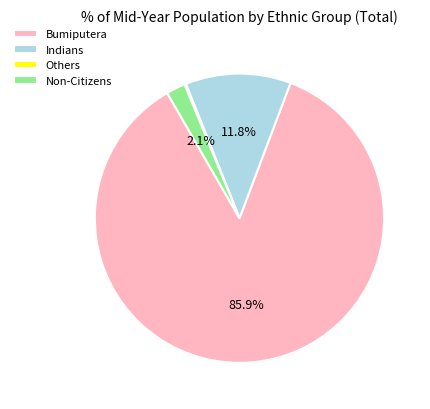

Which category accounts for the majority?

Bumiputera